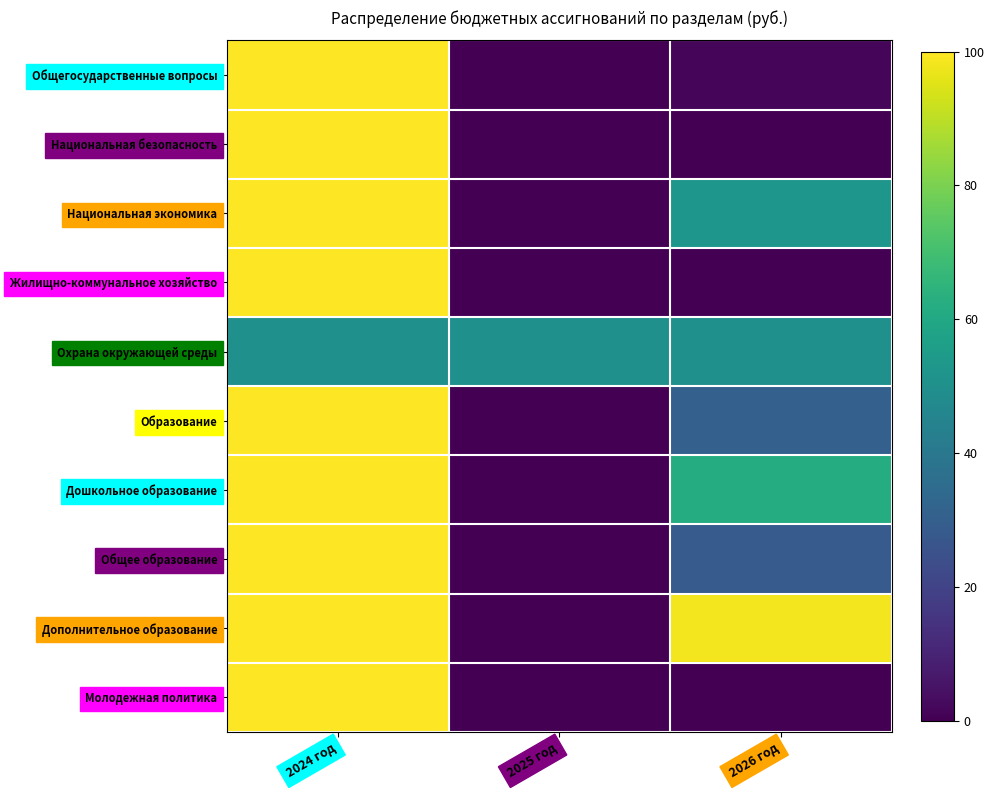

Reading left to right, what are all the values shown in this chart?

Общегосударственные вопросы: 2024 год=100.0	2025 год=0.0	2026 год=1.6
Национальная безопасность: 2024 год=100.0	2025 год=0.0	2026 год=0.0
Национальная экономика: 2024 год=100.0	2025 год=0.0	2026 год=52.5
Жилищно-коммунальное хозяйство: 2024 год=100.0	2025 год=0.0	2026 год=0.0
Охрана окружающей среды: 2024 год=50.0	2025 год=50.0	2026 год=50.0
Образование: 2024 год=100.0	2025 год=0.0	2026 год=30.6
Дошкольное образование: 2024 год=100.0	2025 год=0.0	2026 год=62.1
Общее образование: 2024 год=100.0	2025 год=0.0	2026 год=28.7
Дополнительное образование: 2024 год=100.0	2025 год=0.0	2026 год=98.2
Молодежная политика: 2024 год=100.0	2025 год=0.0	2026 год=0.0